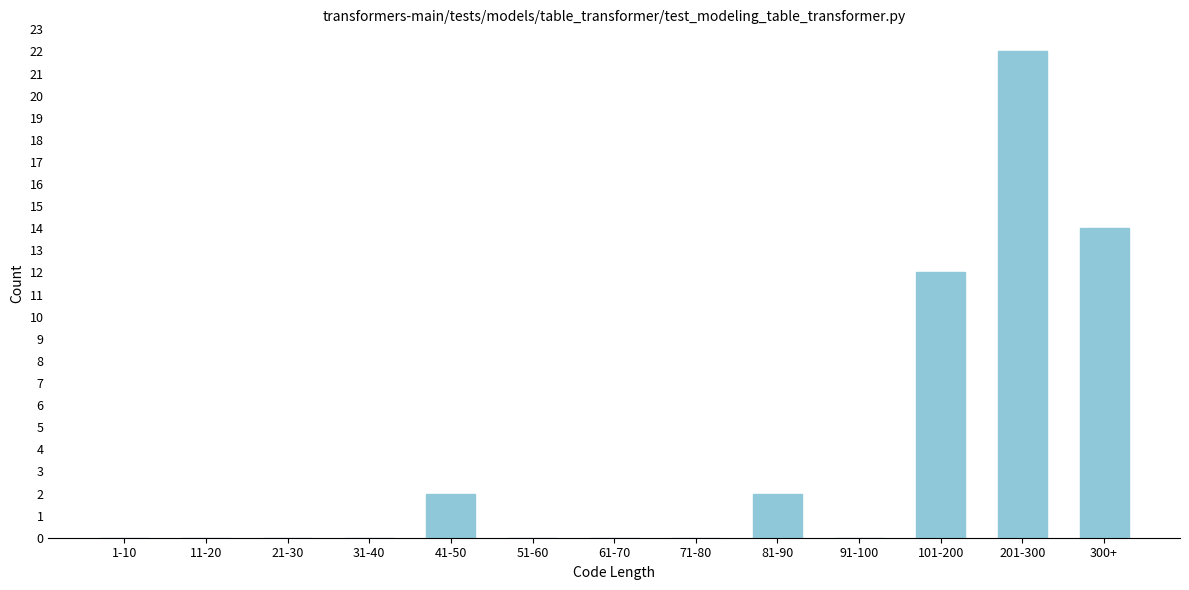

Reading left to right, what are all the values shown in this chart?

1-10=0	11-20=0	21-30=0	31-40=0	41-50=2	51-60=0	61-70=0	71-80=0	81-90=2	91-100=0	101-200=12	201-300=22	300+=14